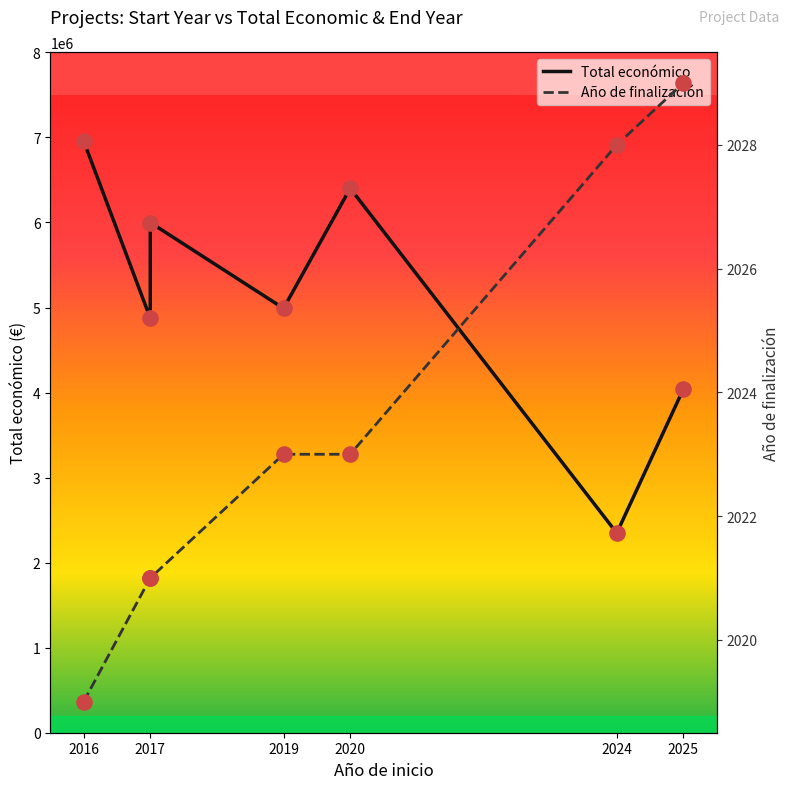

Is the value of Año de finalización at 2025 greater than the value of Total económico at 2020?

No